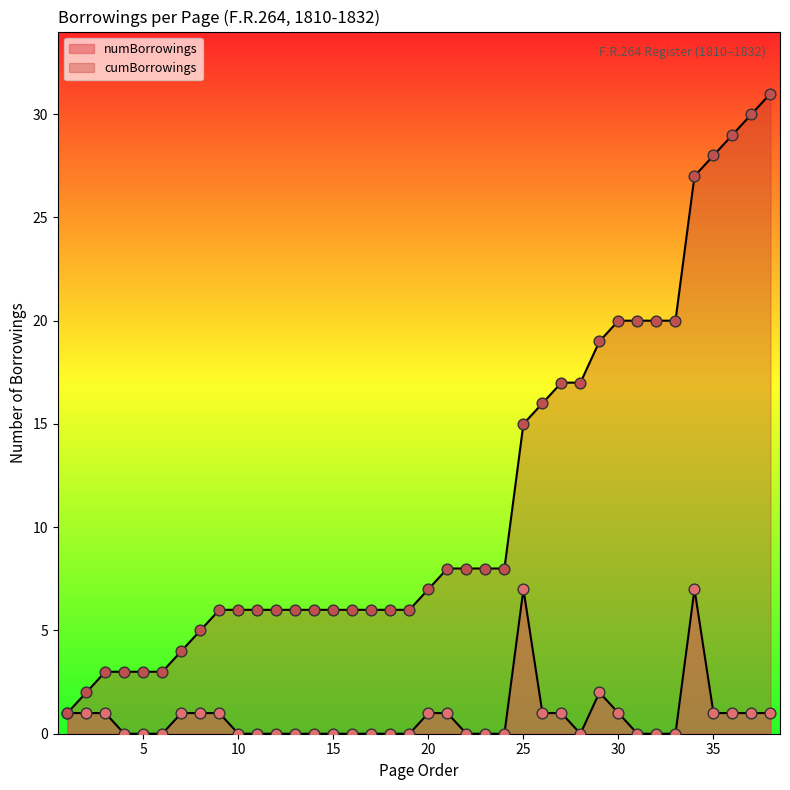

Is the value of cumBorrowings at 3 greater than the value of numBorrowings at 26?

Yes